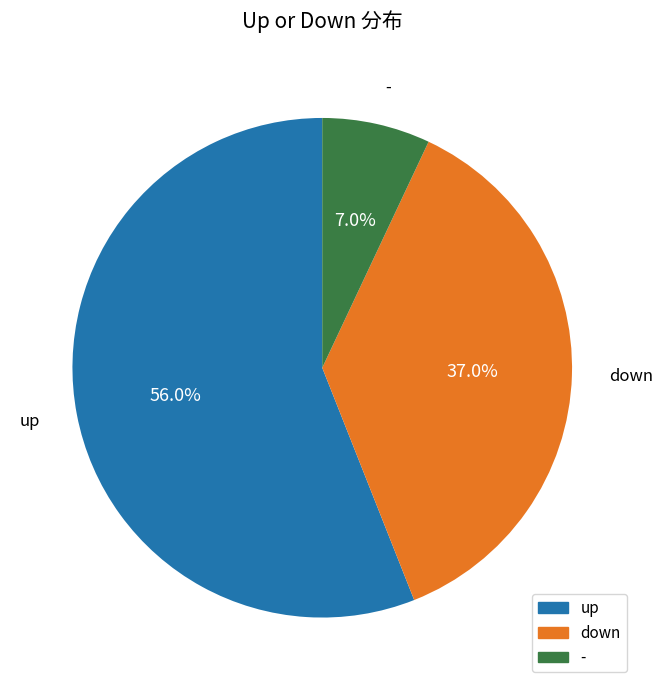

Does - account for over 50% of the chart?

No